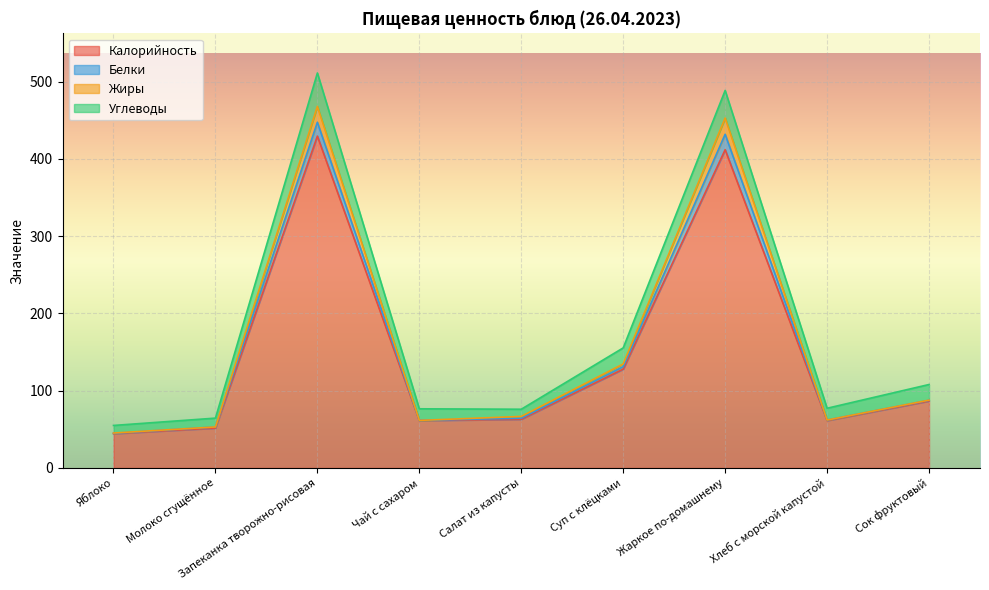

What is the lowest value of the Калорийность series?

44.4